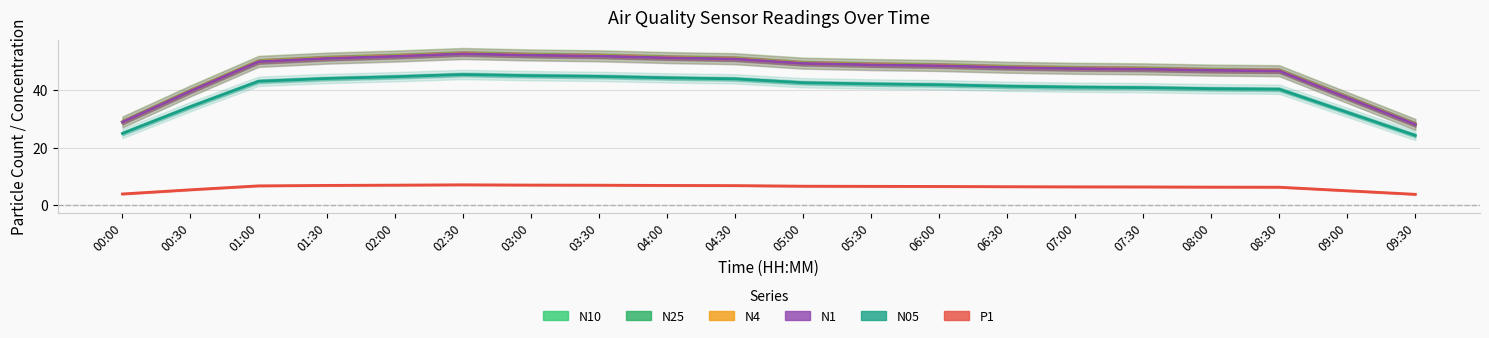

What is the label of the 15th point from the left?

07:00